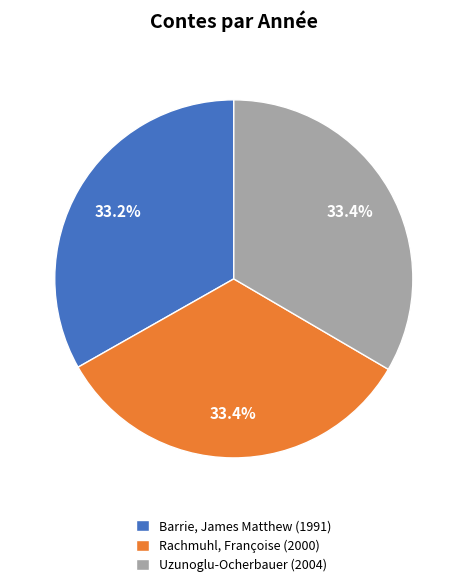

To the nearest percent, what is the combined percentage of Rachmuhl, Françoise and Uzunoglu-Ocherbauer?

67%